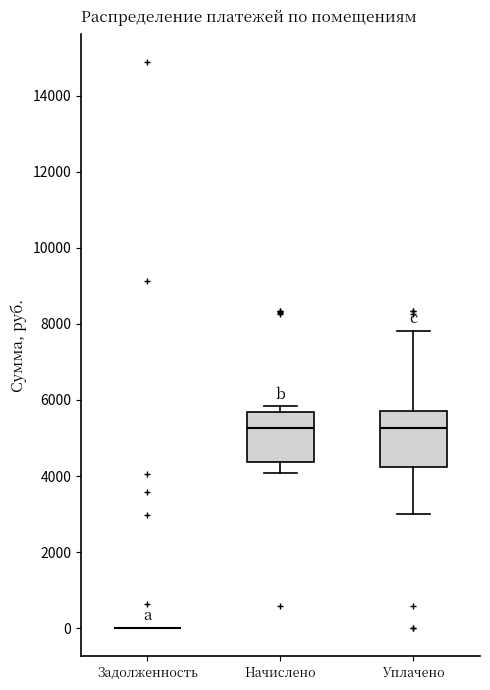

Where does the median line of the box for Уплачено sit on the y-axis? The values are not printed on the chart, so give them approximately, as read against the axis.

5200